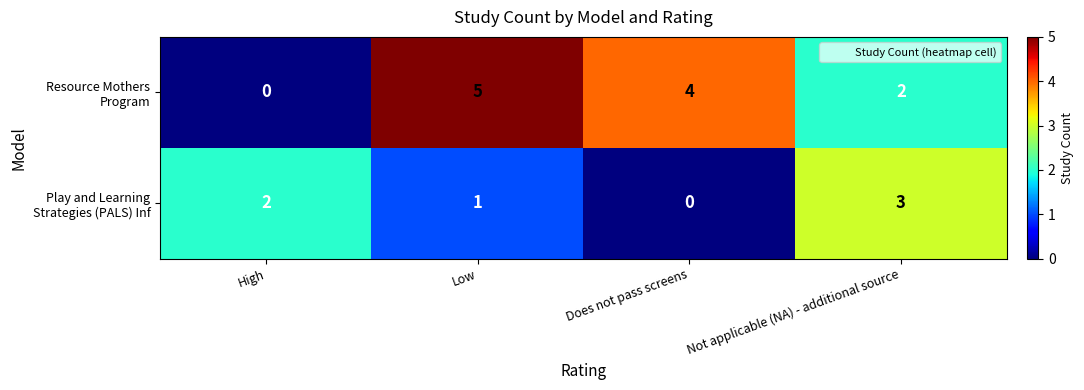

At which category is the sum across all series the highest?

Low